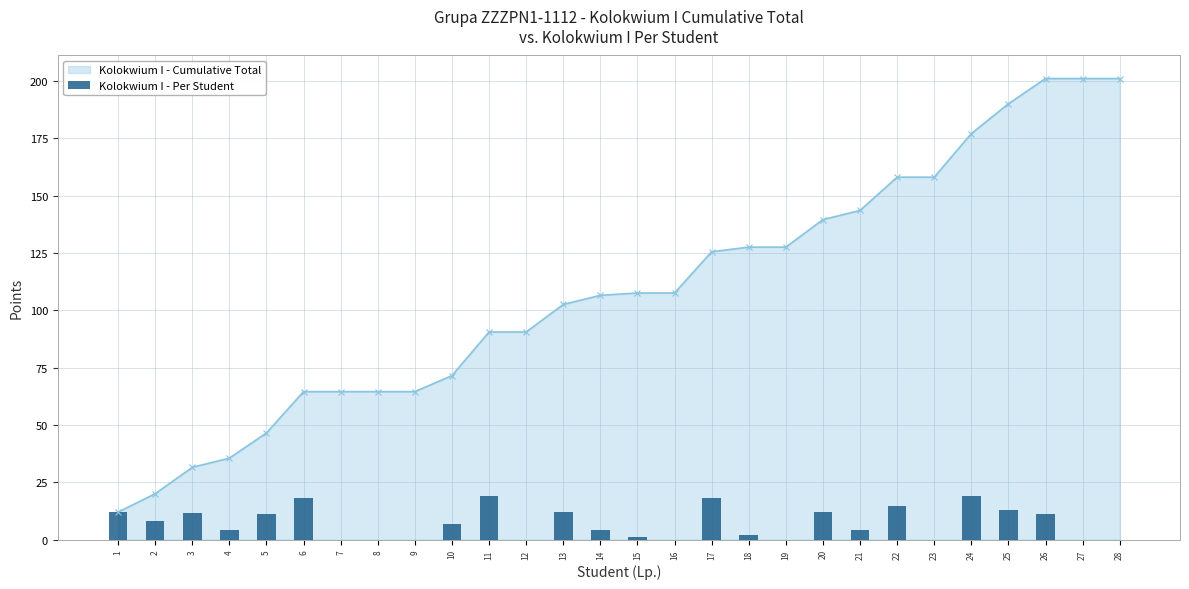

Does the chart contain stacked bars?

No